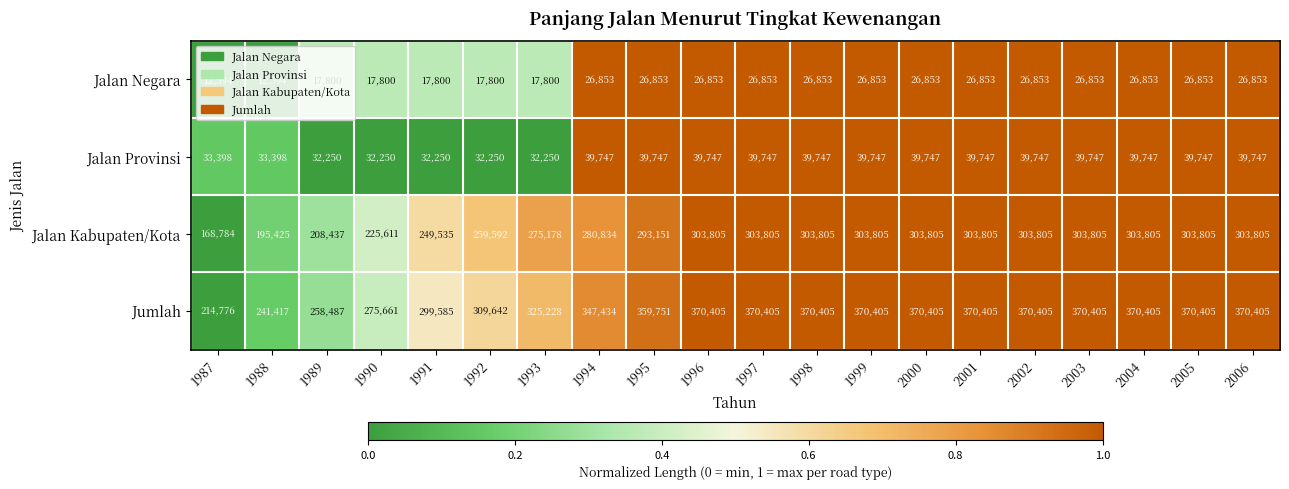

What value does the Jalan Negara series have at 1987?

12594